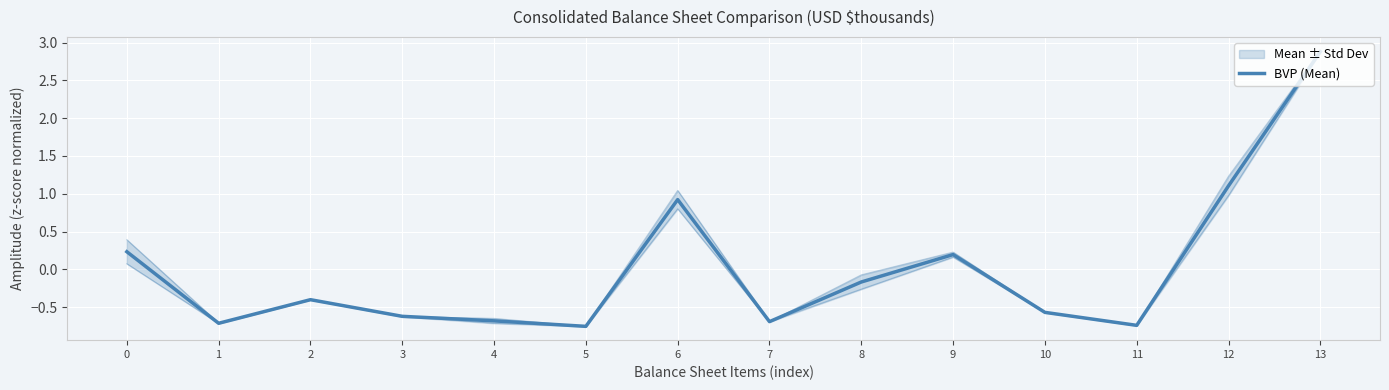

List the labels in order of value, smallest first.

5, 11, 1, 7, 4, 3, 10, 2, 8, 9, 0, 6, 12, 13